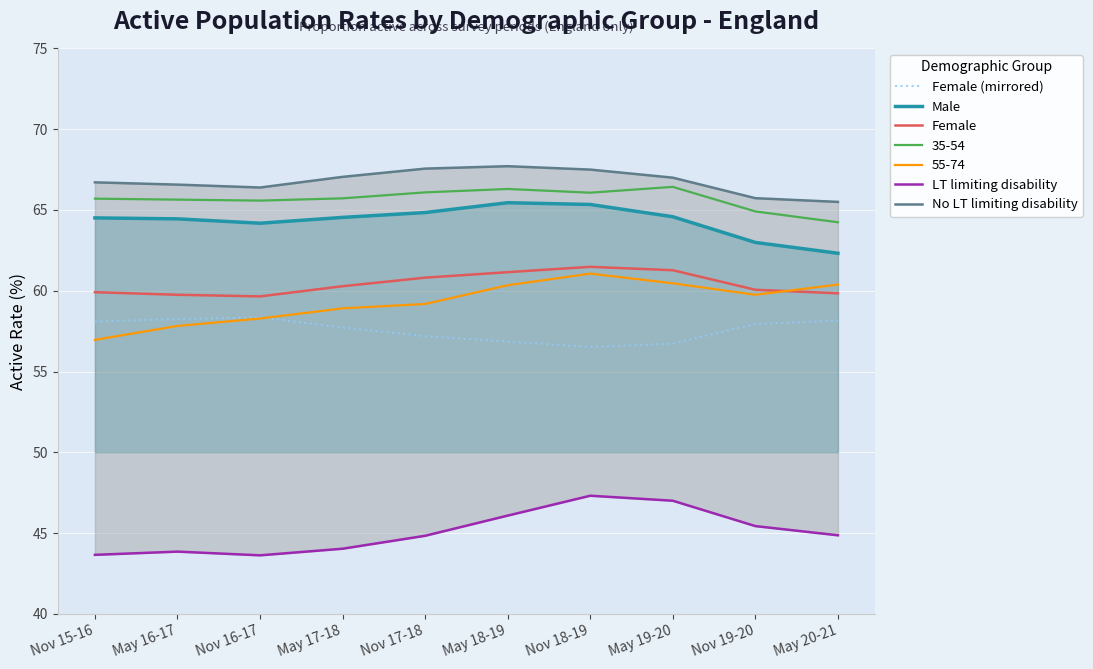

True or false: LT limiting disability and No LT limiting disability intersect in this chart.

False